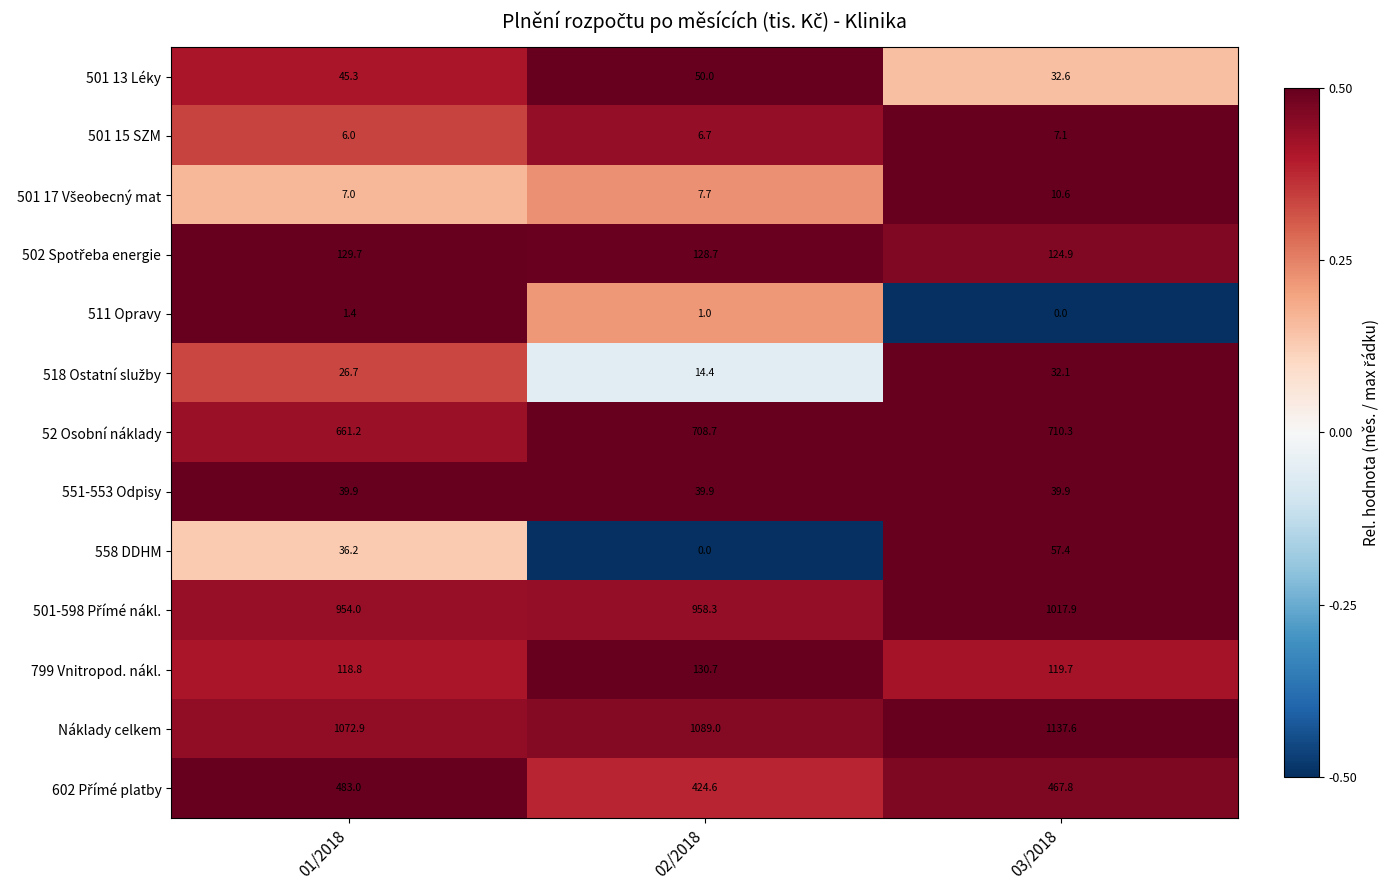

Which category has the highest value in the 52 Osobní náklady series?

03/2018